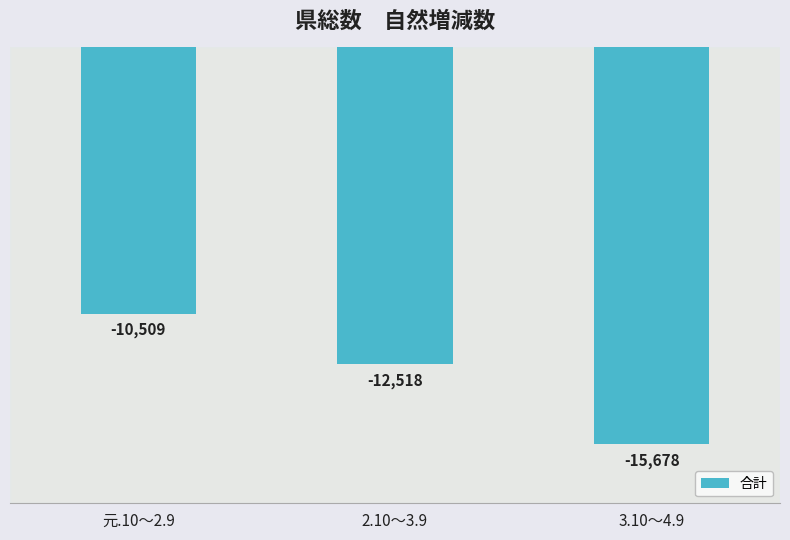

List the labels in order of value, largest first.

元.10～2.9, 2.10～3.9, 3.10～4.9